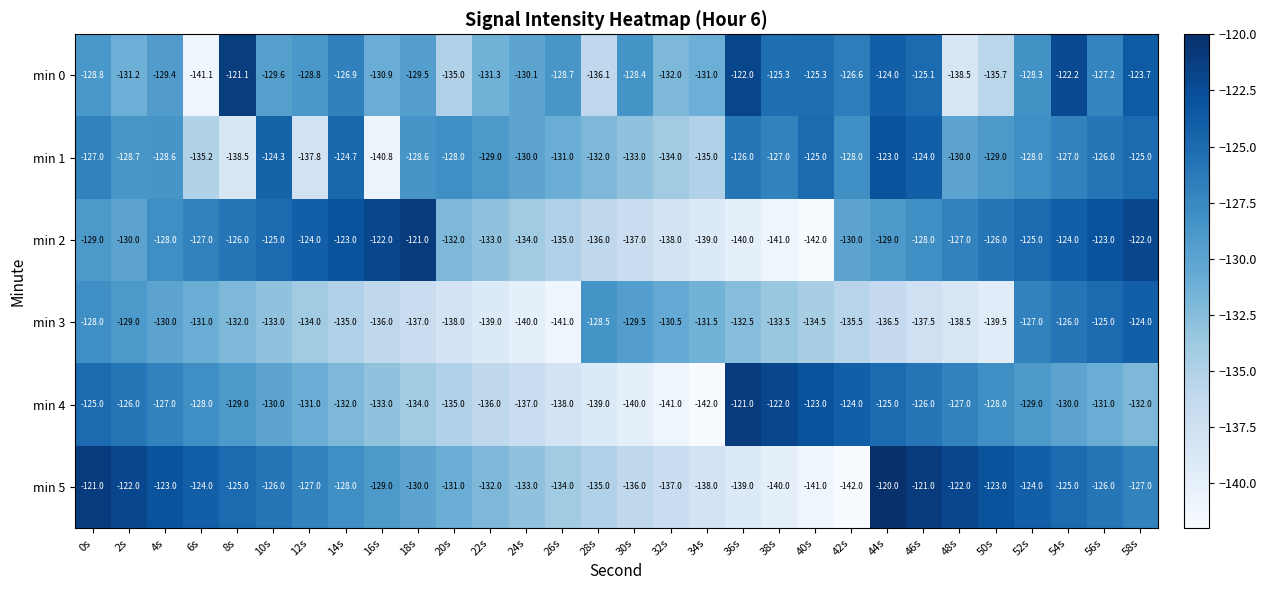

What is the sum of the min 3 values at 24s and 38s?

-273.5